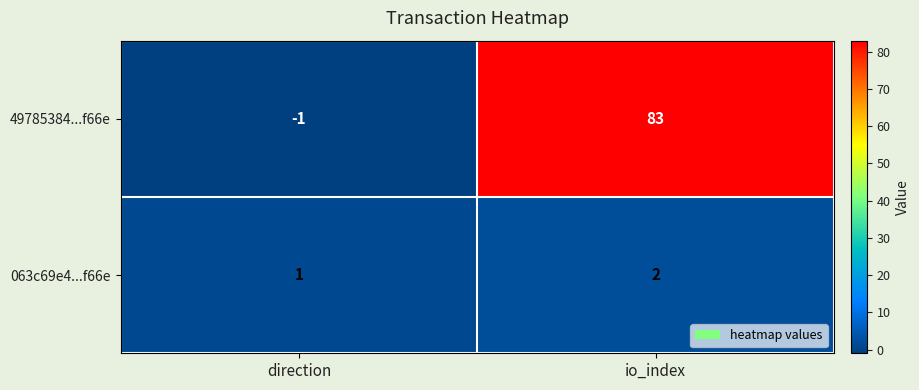

How many values in 49785384...f66e are above zero?

1